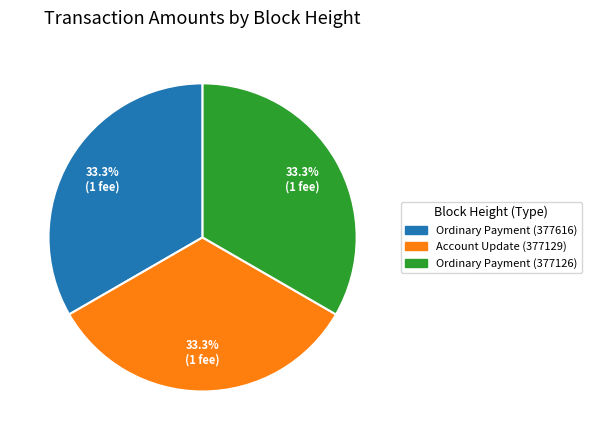

How many slices are in this pie chart?

3